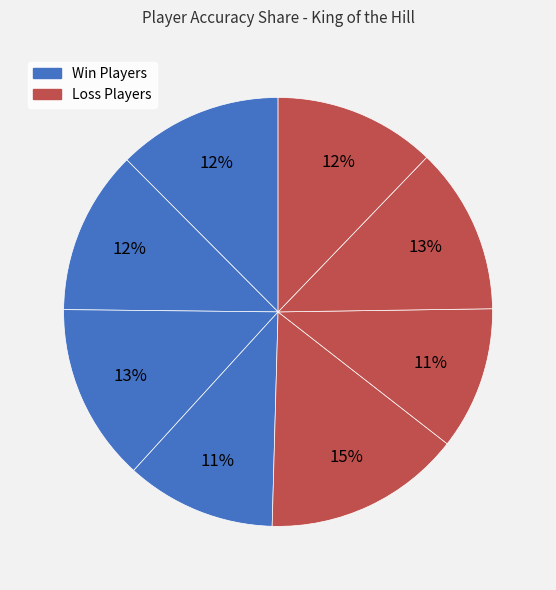

Count the number of slices in the pie.

8